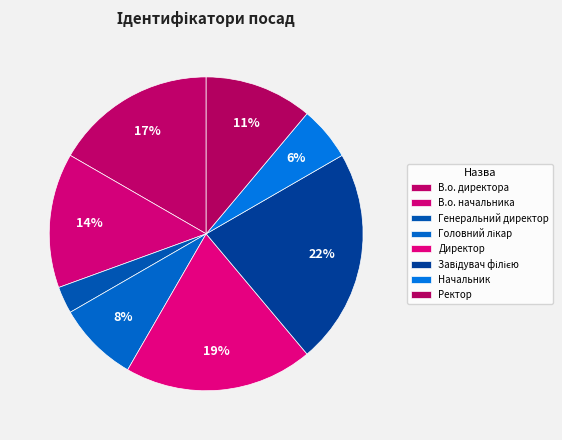

What percentage is the Генеральний директор slice, to the nearest percent?

3%